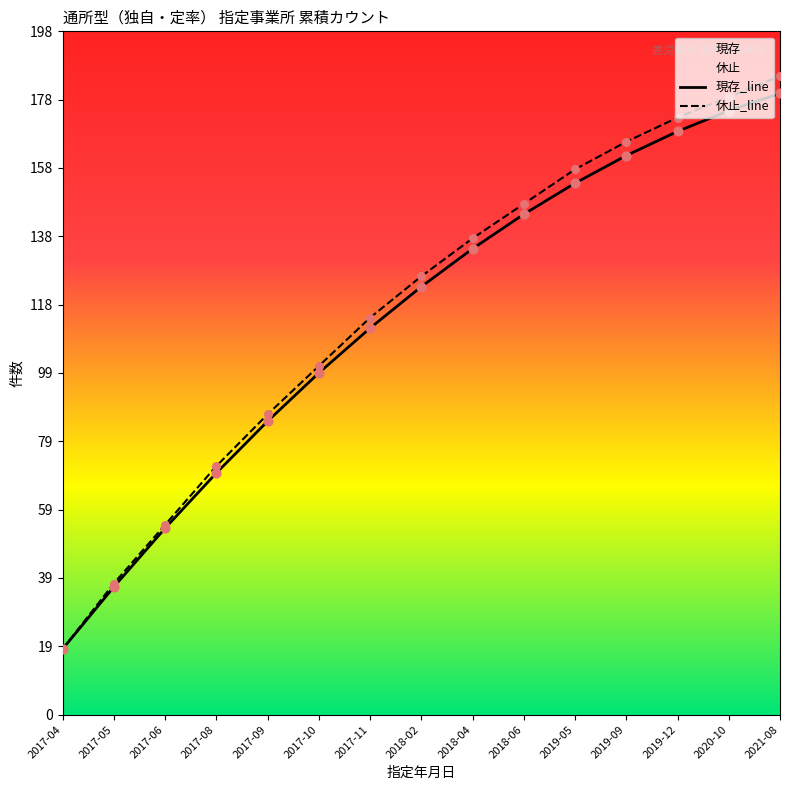

Which series has the largest total across all categories?

休止_line